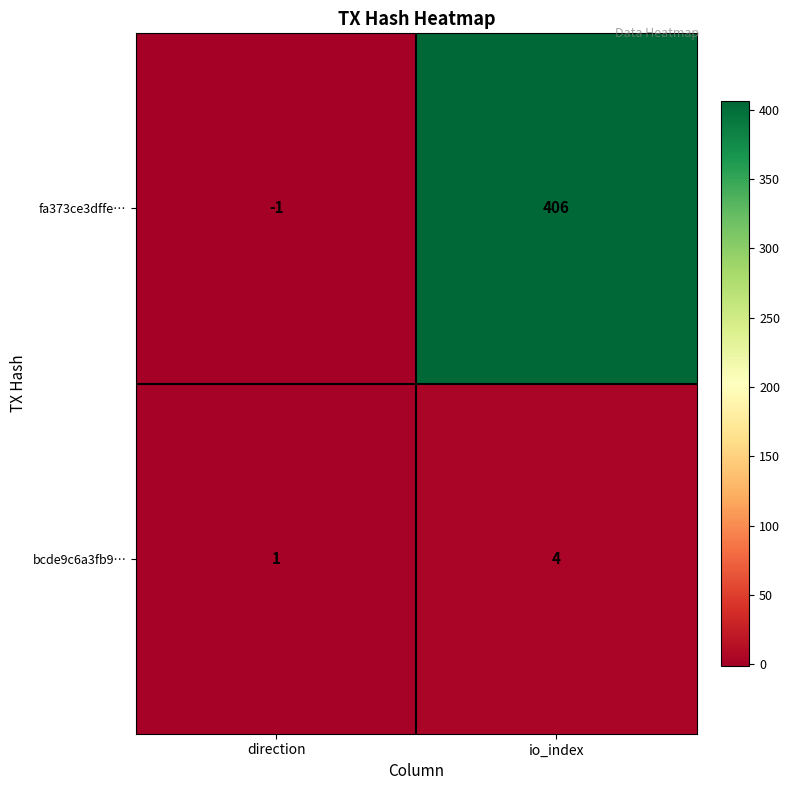

What value does the fa373ce3dffe… series have at io_index, to the nearest 5?

405